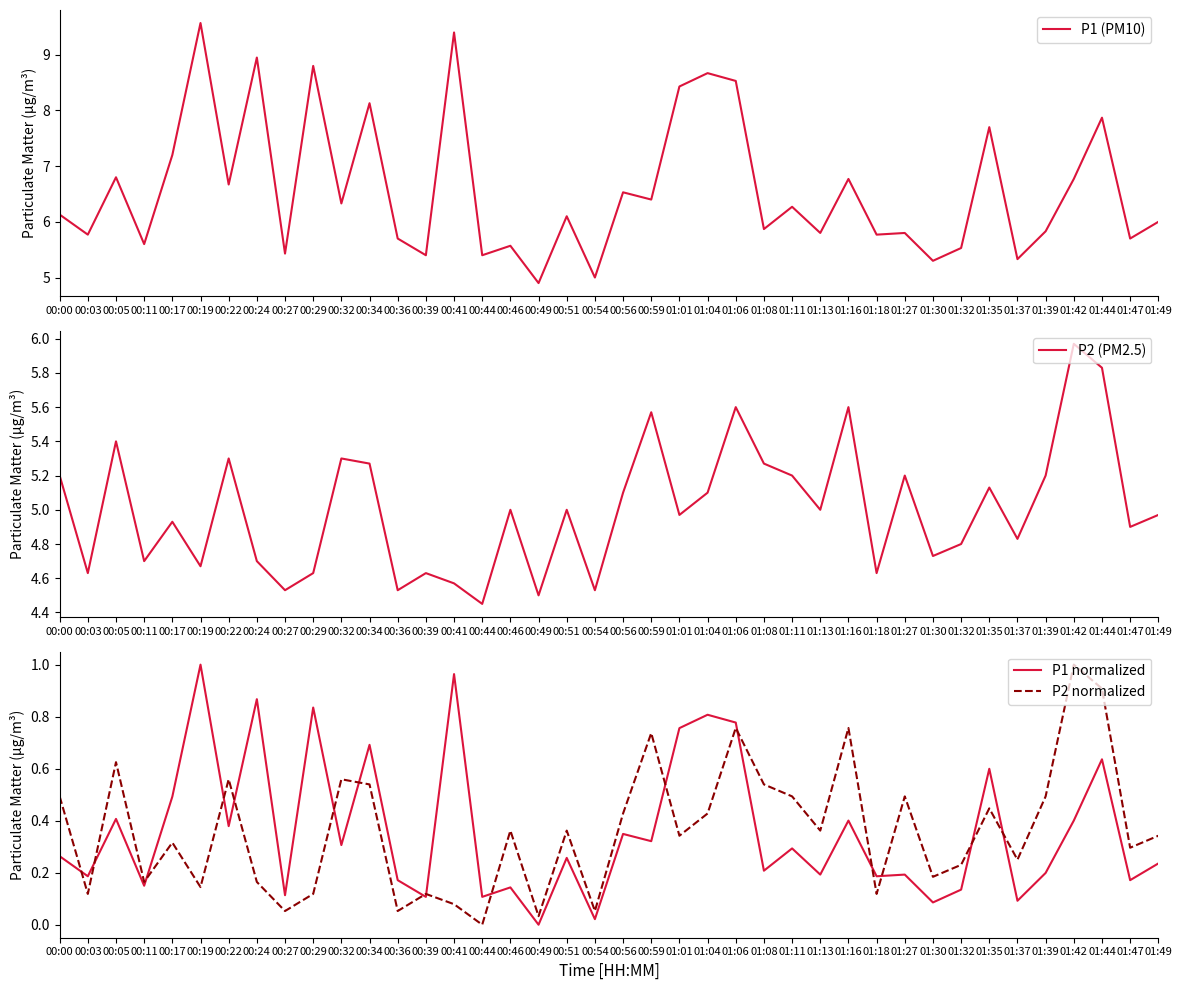

List the series in order of their peak value, lowest first.

P1 normalized, P2 normalized, P2 (PM2.5), P1 (PM10)